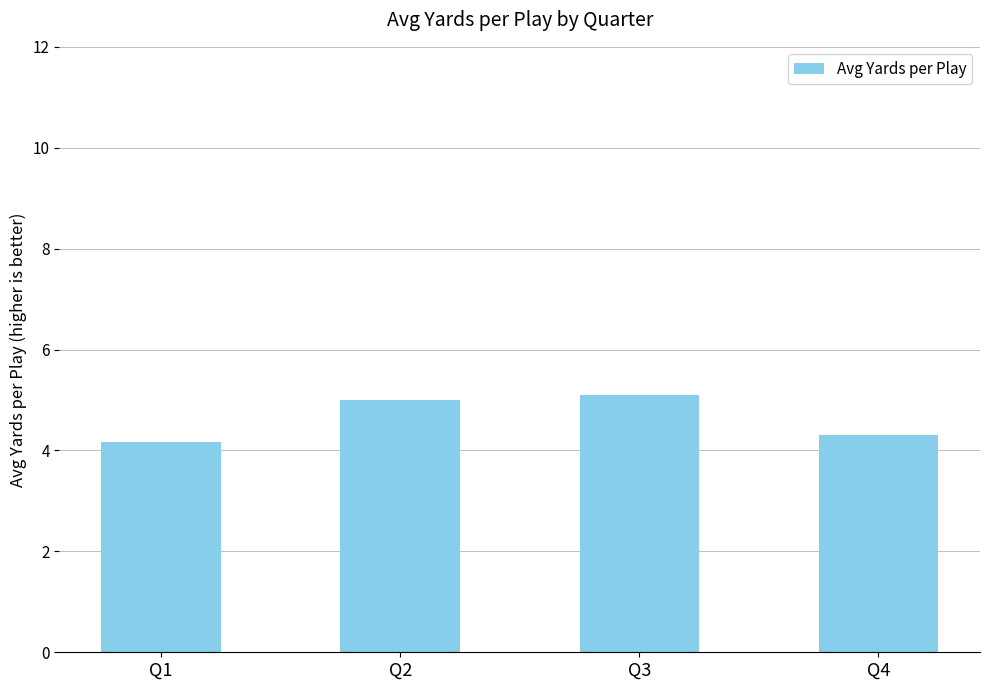

Count the values in the range 4 to 5.

3